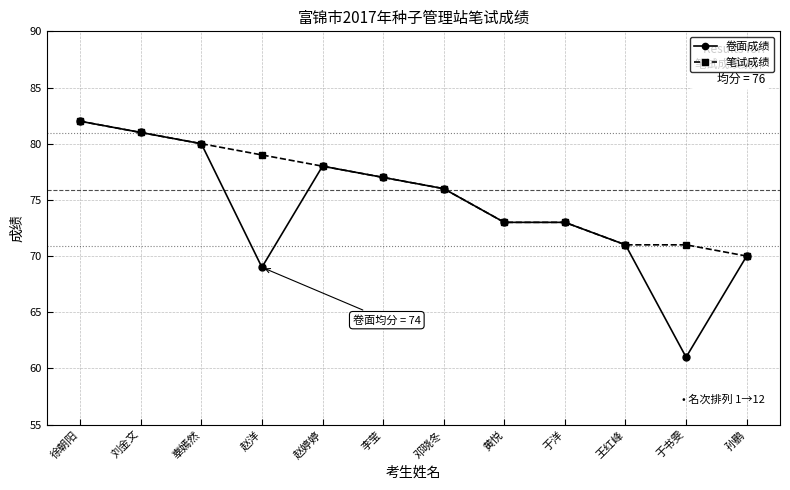

What is the minimum value for 卷面成绩?

61